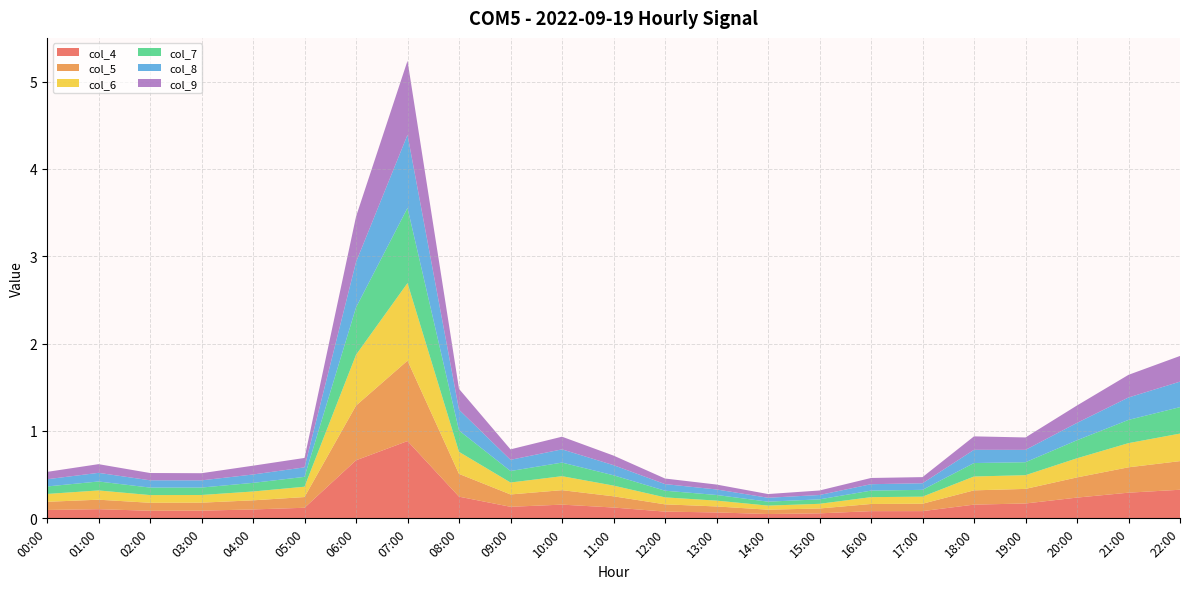

Reading right to left, transcribe all the data shown in this chart.

col_4: 0.3	0.3	0.2	0.2	0.2	0.1	0.1	0.1	0.0	0.1	0.1	0.1	0.2	0.1	0.2	0.9	0.7	0.1	0.1	0.1	0.1	0.1	0.1
col_5: 0.3	0.3	0.2	0.2	0.2	0.1	0.1	0.1	0.0	0.1	0.1	0.1	0.2	0.1	0.3	0.9	0.6	0.1	0.1	0.1	0.1	0.1	0.1
col_6: 0.3	0.3	0.2	0.2	0.2	0.1	0.1	0.1	0.0	0.1	0.1	0.1	0.2	0.1	0.3	0.9	0.6	0.1	0.1	0.1	0.1	0.1	0.1
col_7: 0.3	0.3	0.2	0.1	0.2	0.1	0.1	0.1	0.0	0.1	0.1	0.1	0.2	0.1	0.2	0.9	0.5	0.1	0.1	0.1	0.1	0.1	0.1
col_8: 0.3	0.3	0.2	0.1	0.2	0.1	0.1	0.0	0.0	0.1	0.1	0.1	0.2	0.1	0.2	0.8	0.5	0.1	0.1	0.1	0.1	0.1	0.1
col_9: 0.3	0.3	0.2	0.1	0.2	0.1	0.1	0.1	0.0	0.1	0.1	0.1	0.1	0.1	0.2	0.8	0.5	0.1	0.1	0.1	0.1	0.1	0.1